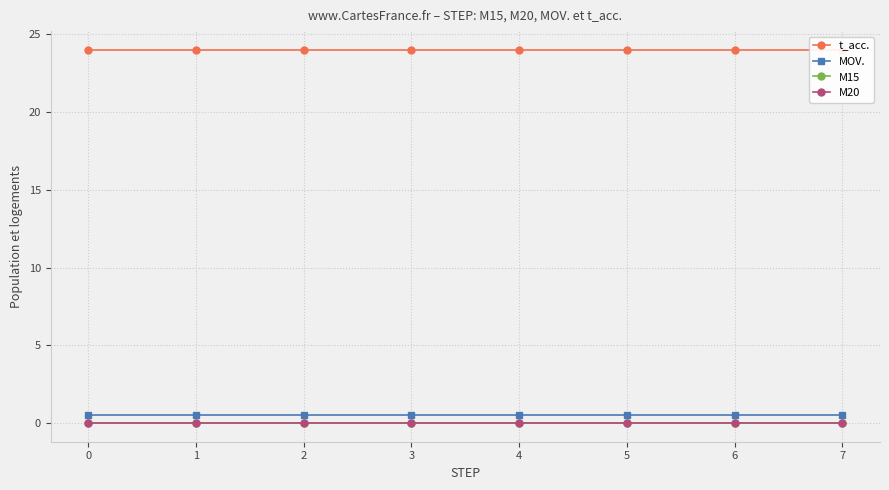

Is it true that t_acc. equals 8.6 at 0?

False